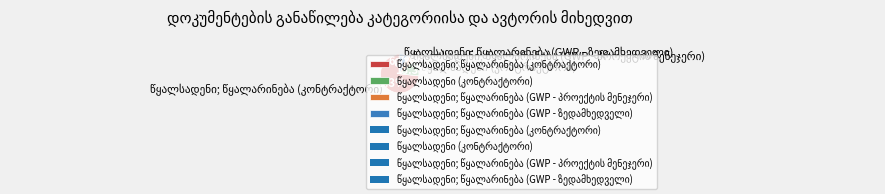

Is წყალსადენი; წყალარინება (GWP - პროექტის მენეჯერი) the majority of the pie?

No